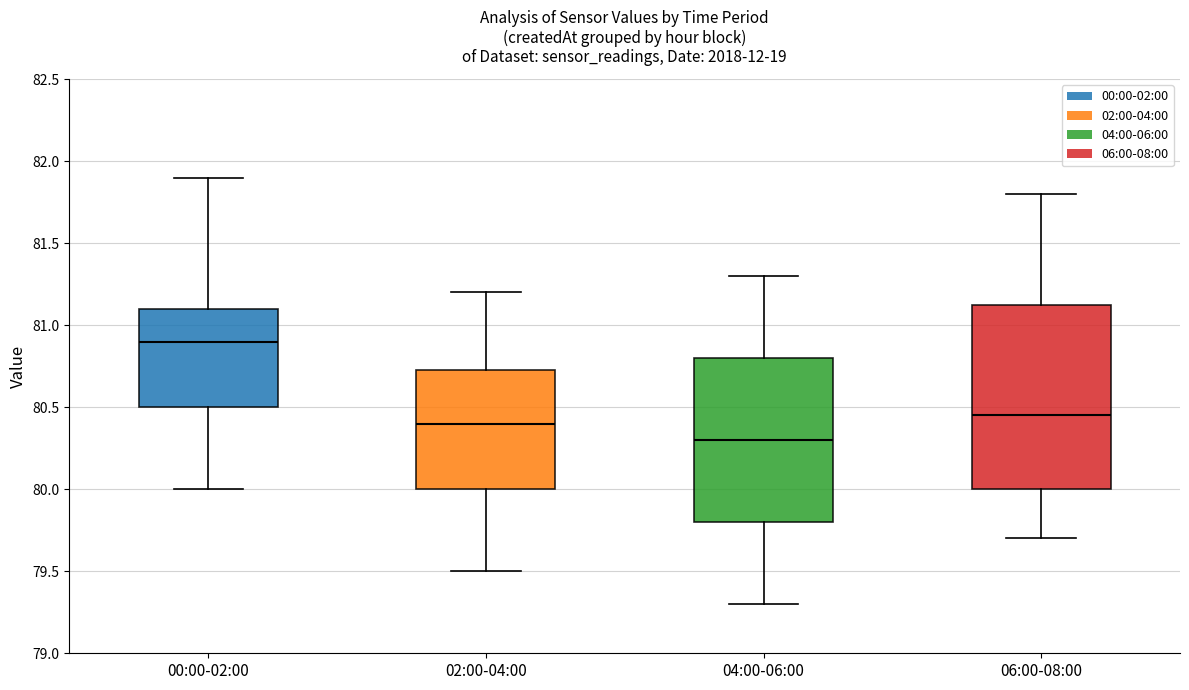

Which box is the tallest, from its lower edge to its upper edge?

06:00-08:00